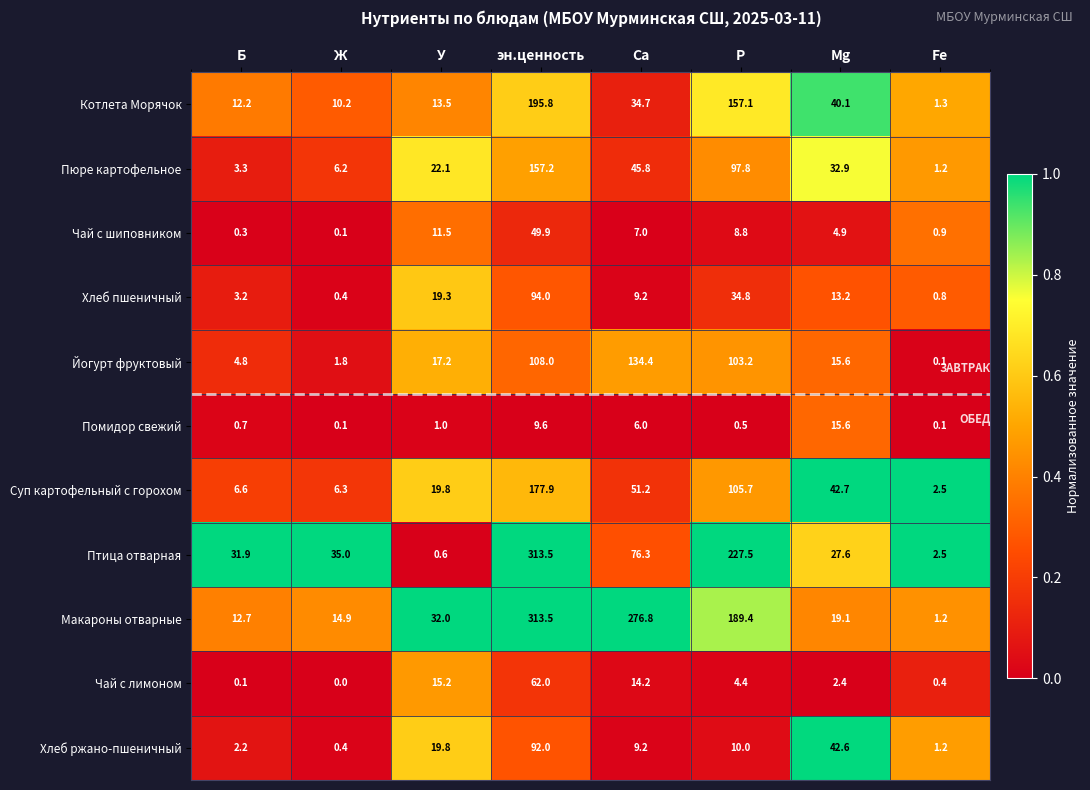

At which label does Чай с шиповником reach its minimum?

Ж